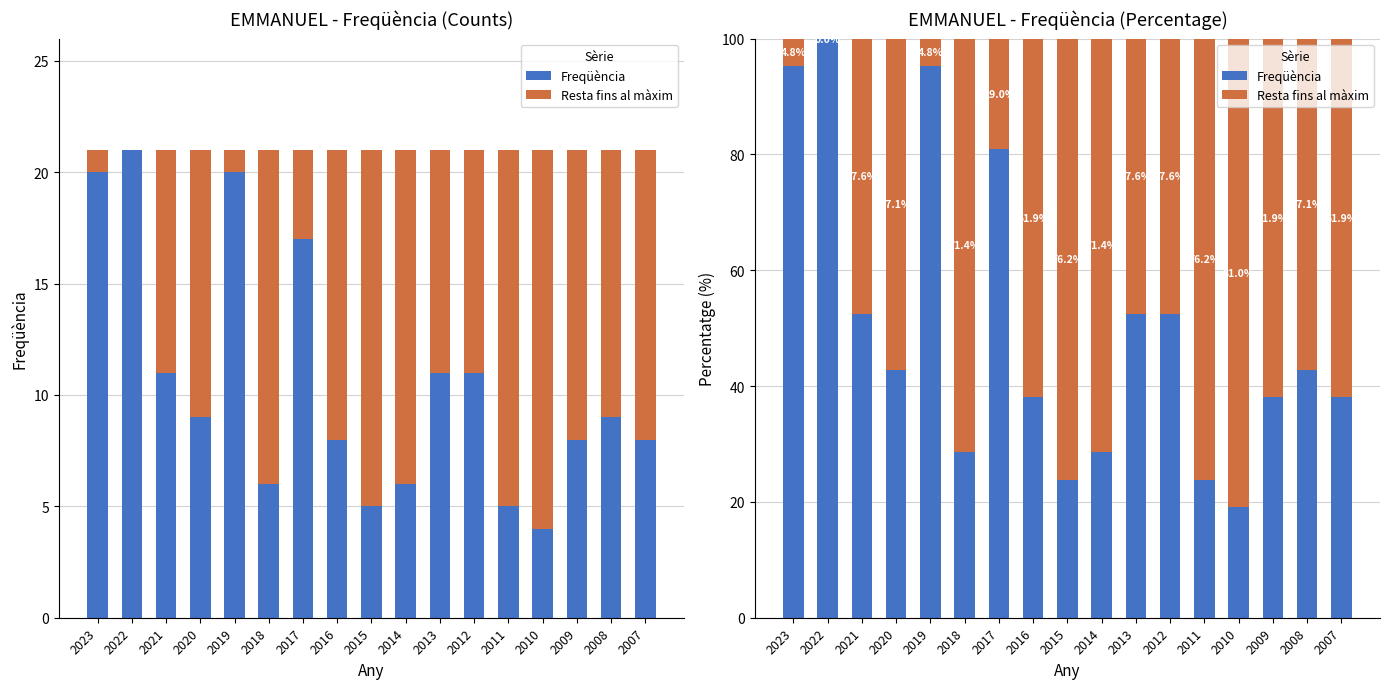

What is the total value across all series at 2020?

100.0